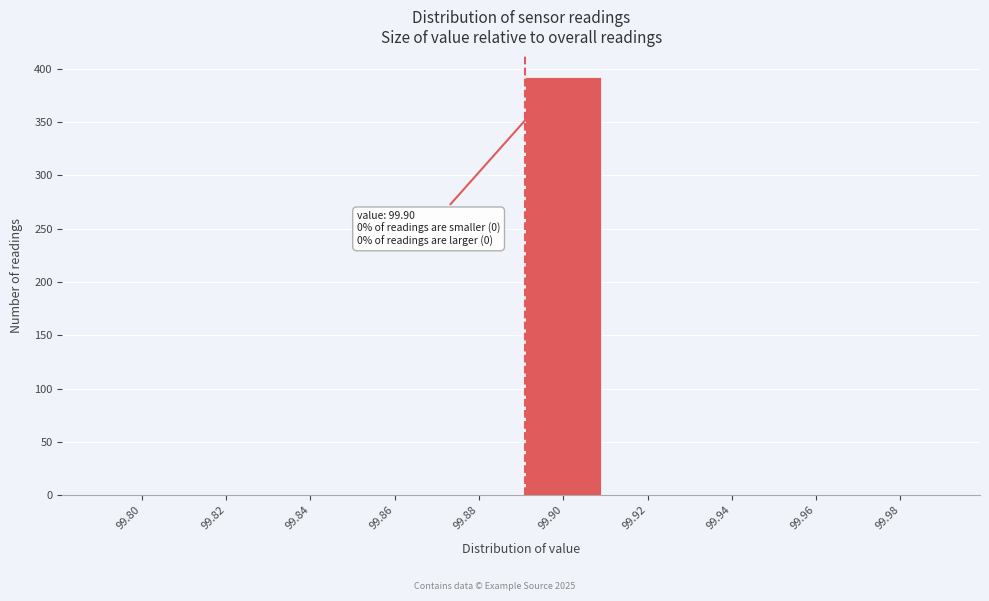

Reading left to right, what are all the values shown in this chart?

99.80=0	99.82=0	99.84=0	99.86=0	99.88=0	99.90=392	99.92=0	99.94=0	99.96=0	99.98=0